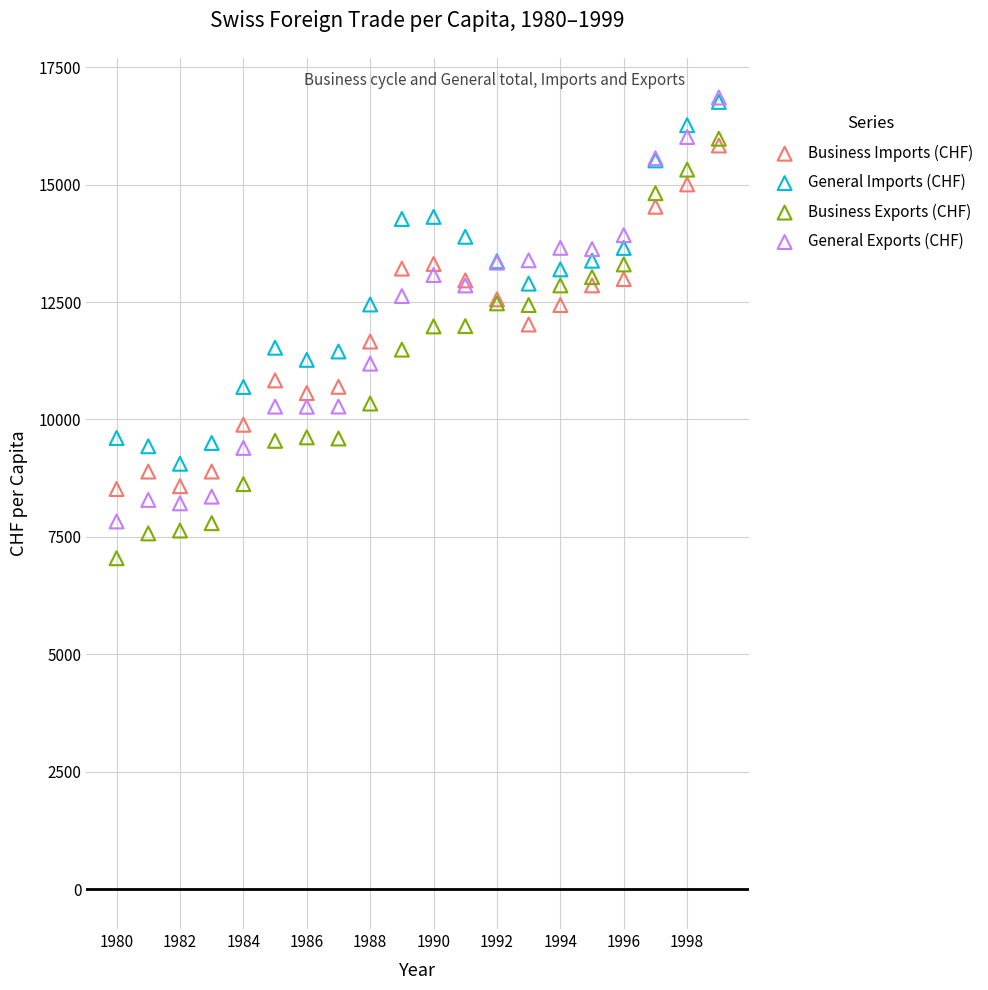

What are all the series names shown in the legend?

Business Imports (CHF), General Imports (CHF), Business Exports (CHF), General Exports (CHF)